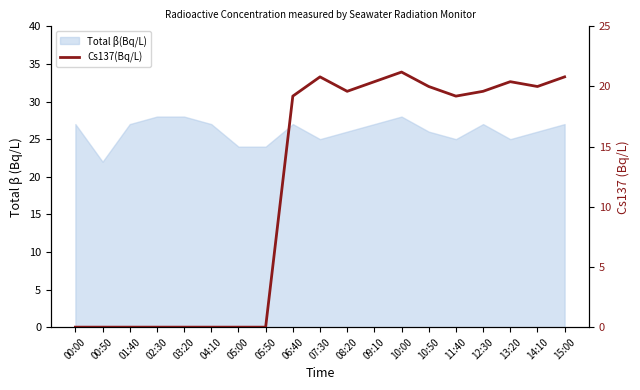

What is the label of the 7th point from the left?

05:00